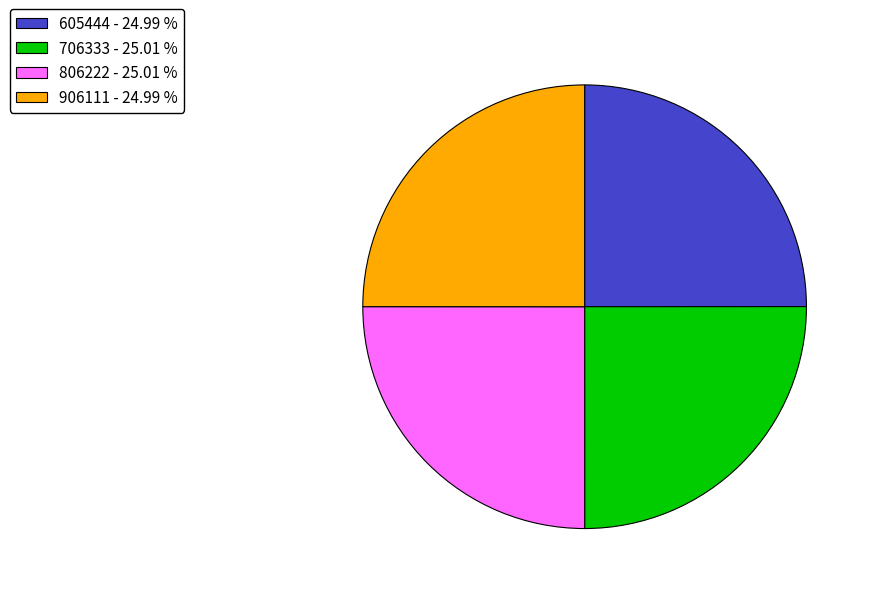

Approximately how many times larger is the value at 806222 - 25.01 % compared to 706333 - 25.01 %?

1.0